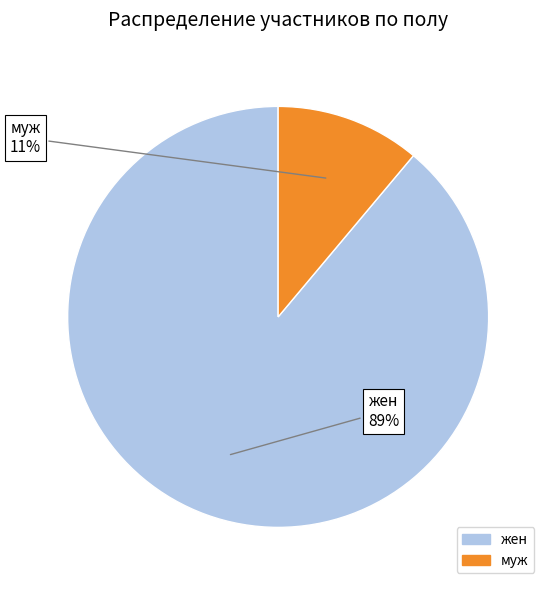

Which has a higher value, жен or муж?

жен